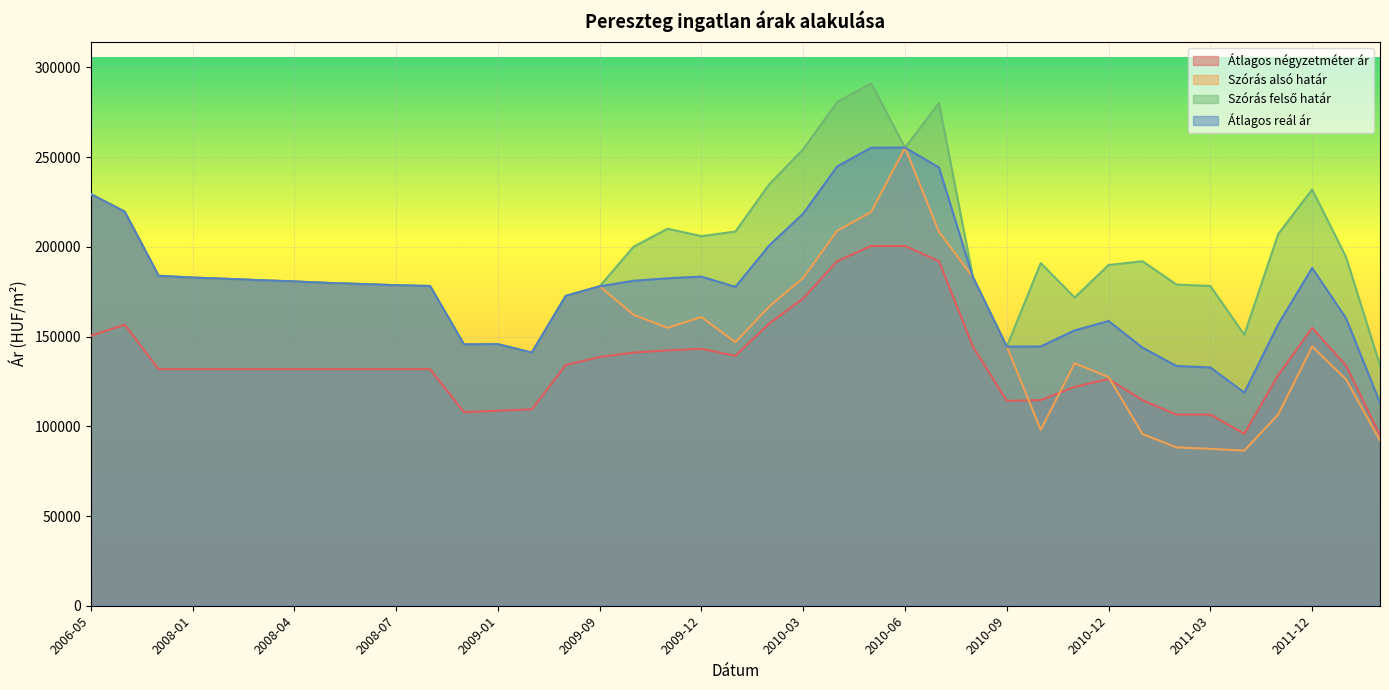

Where does the Szórás felső határ series first go above 183136?

2006-05